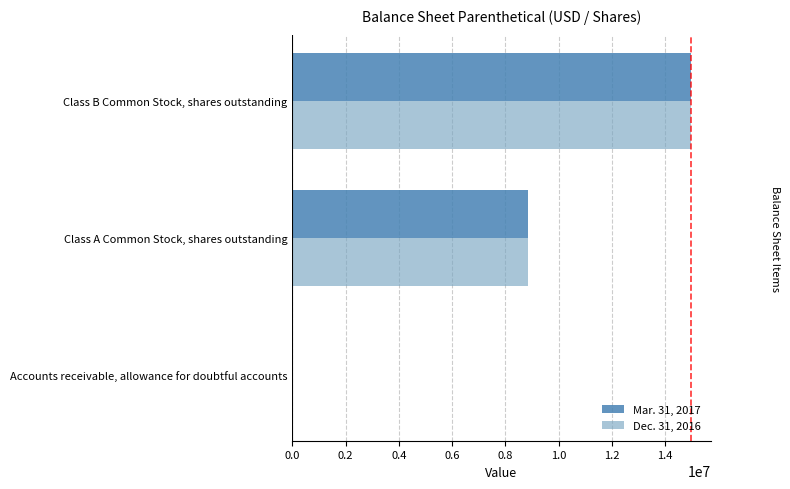

What is the average value of the Dec. 31, 2016 series?

7937923